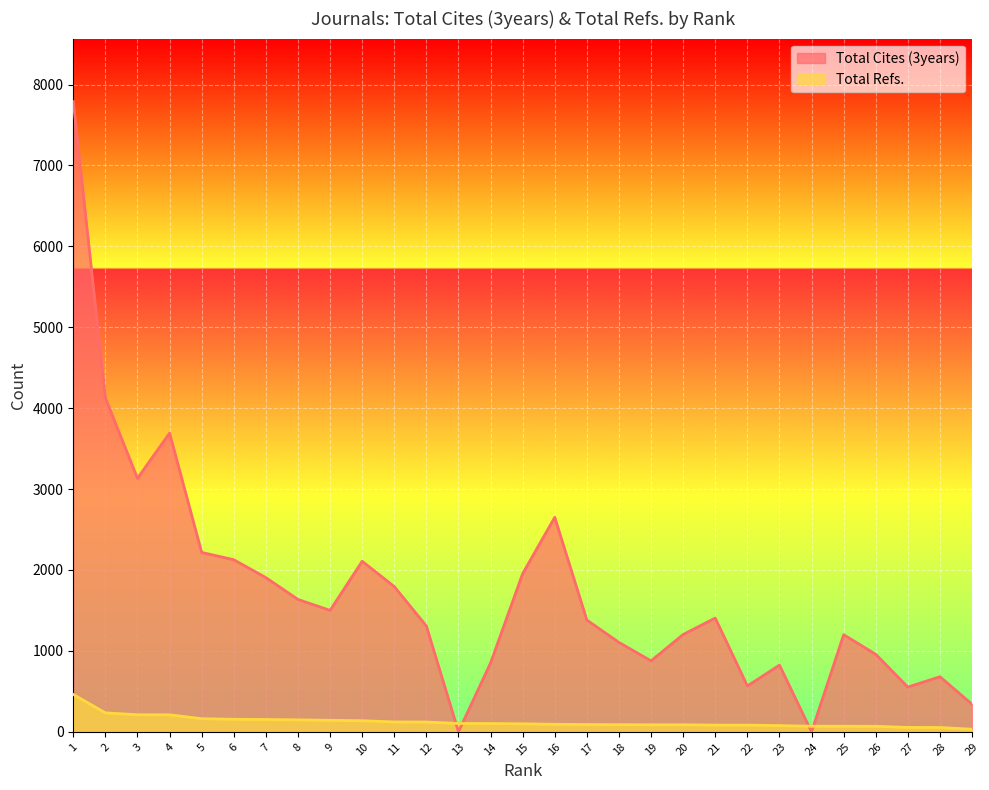

Which series changed the most between 20 and 29?

Total Cites (3years)